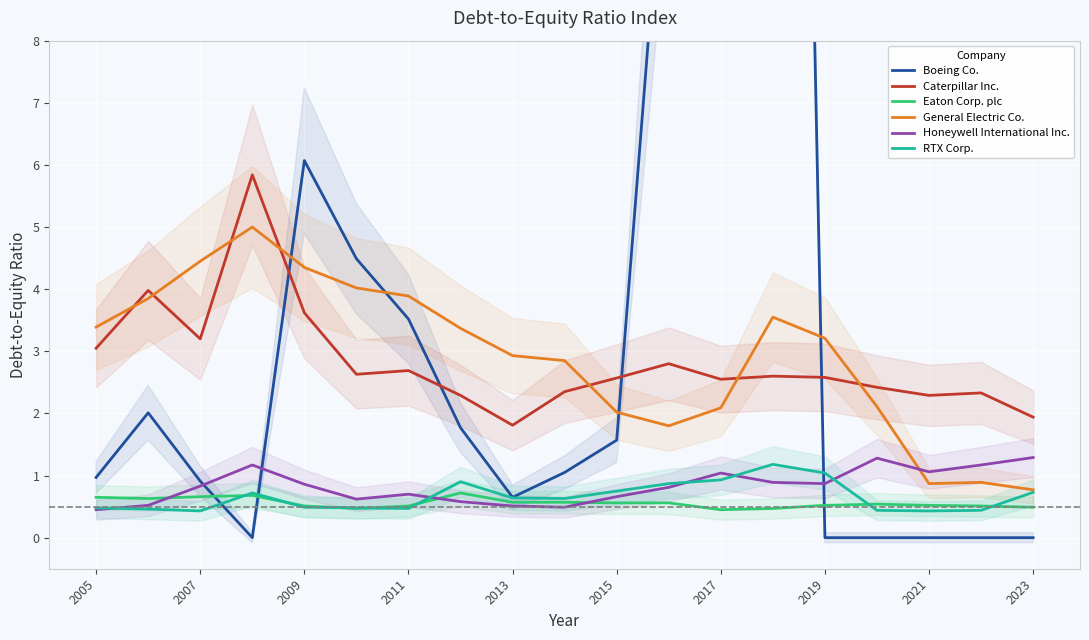

The Eaton Corp. plc series shows 0.5 at 2019. True or false?

True